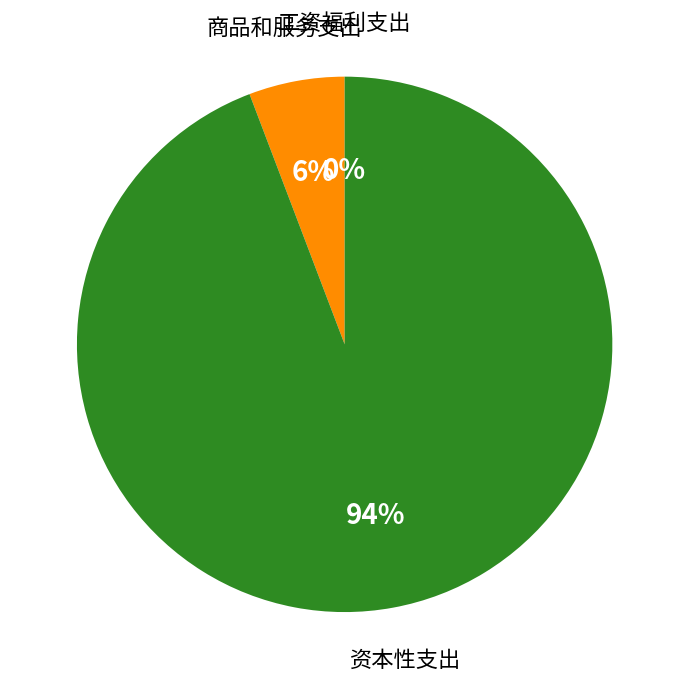

Which has a higher value, 商品和服务支出 or 资本性支出?

资本性支出